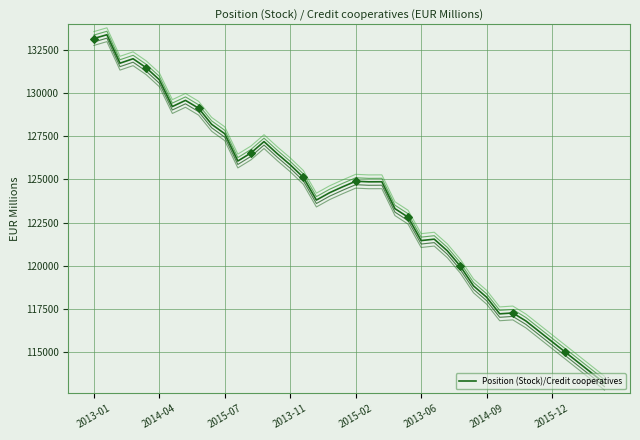

What is the maximum value for Position (Stock)/Credit cooperatives?

133376